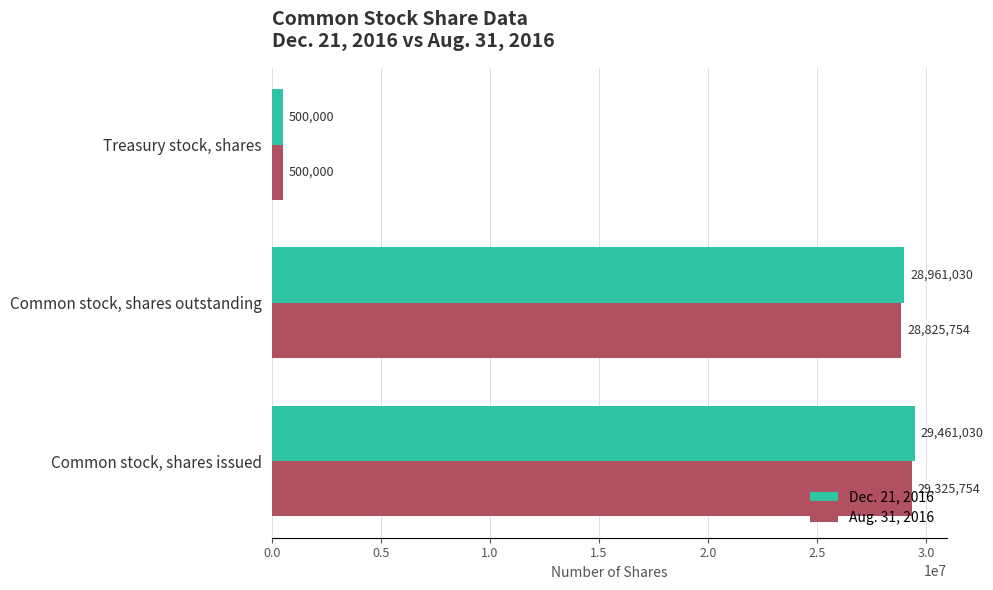

What are all the series names shown in the legend?

Dec. 21, 2016, Aug. 31, 2016